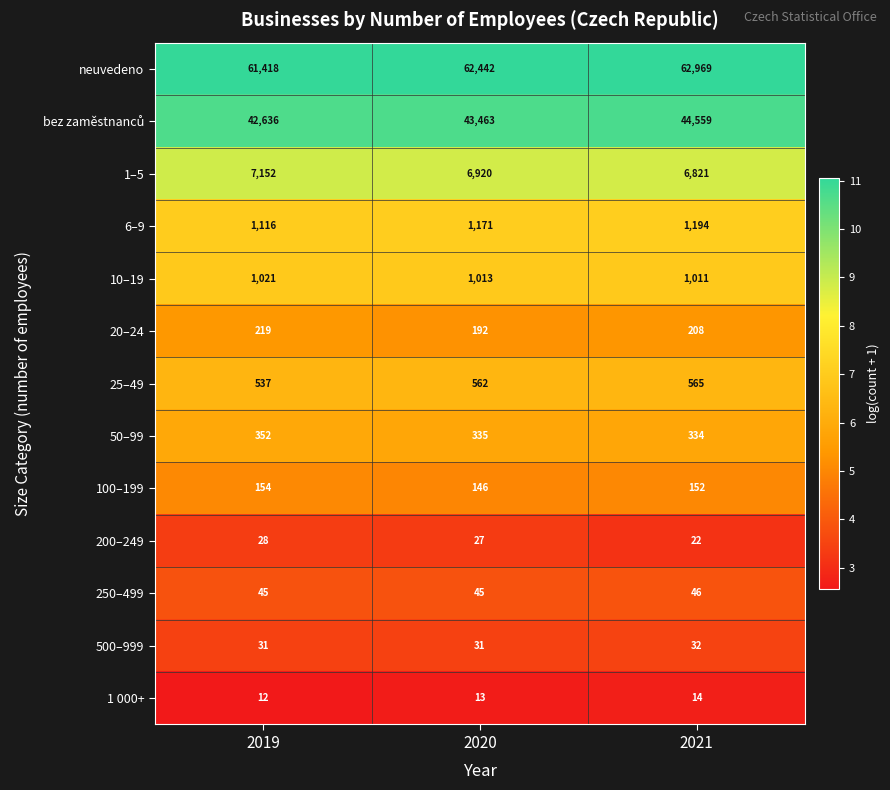

How many 500–999 values are between 31 and 32?

3